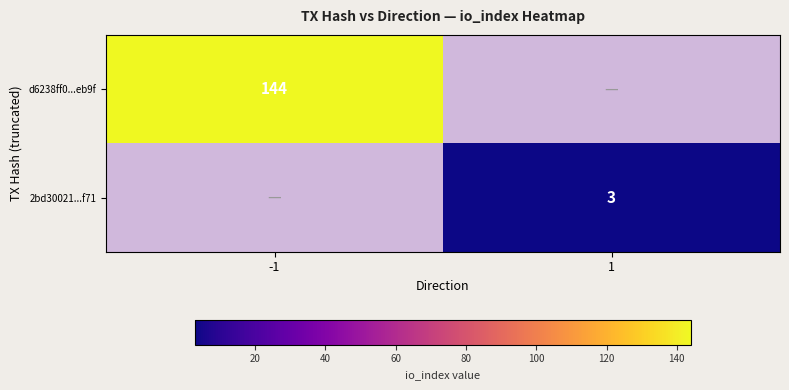

Is the value of 2bd30021...f71 at 1 greater than the value of d6238ff0...eb9f at -1?

No